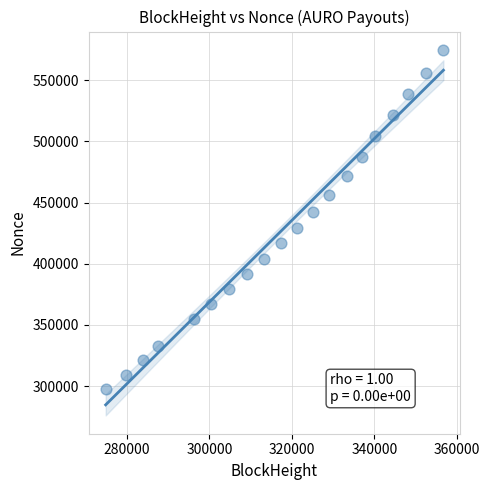

What is the range of X values (max minus min)?

81858